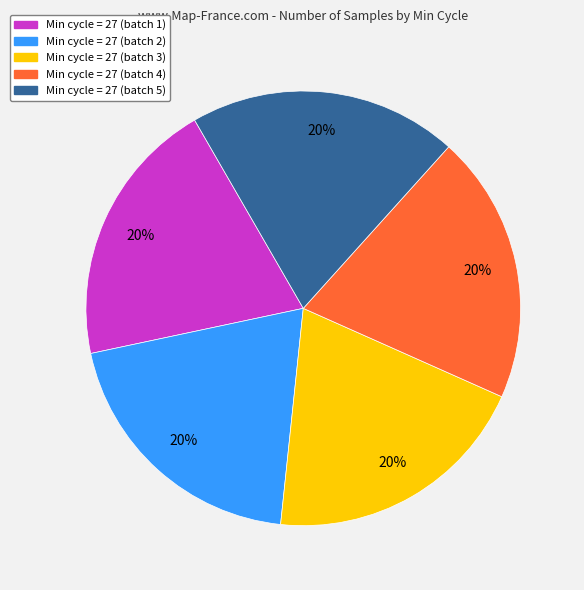

To the nearest percent, what portion does Min cycle = 27 (batch 5) represent?

20%